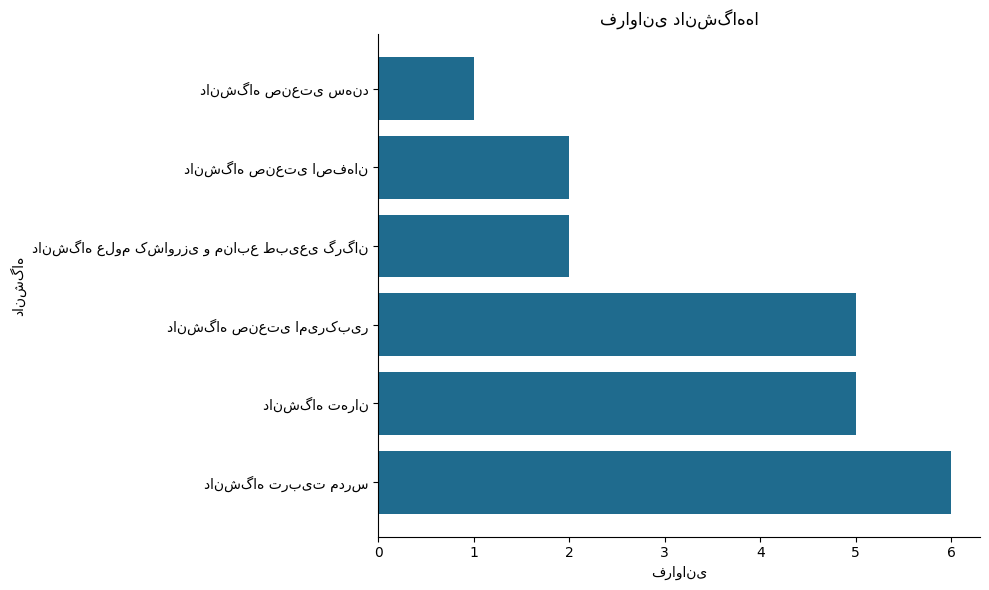

What is the average value?

4